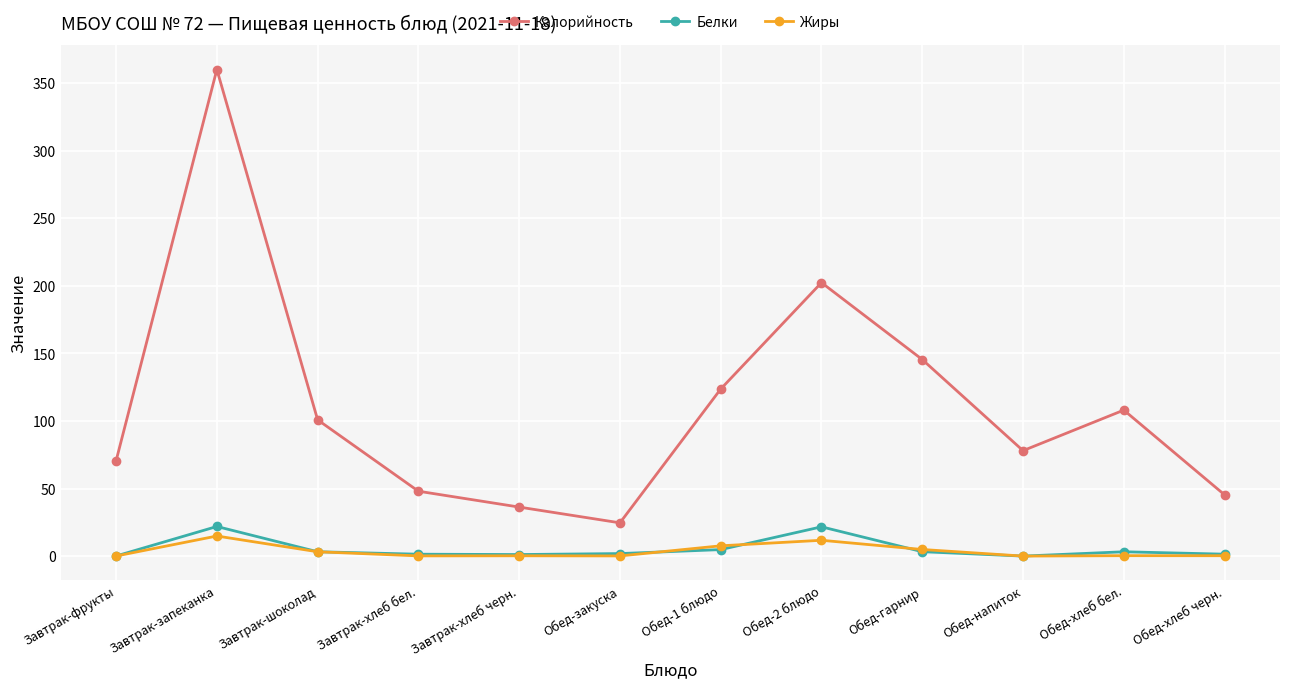

Which series has the widest spread of values?

Калорийность